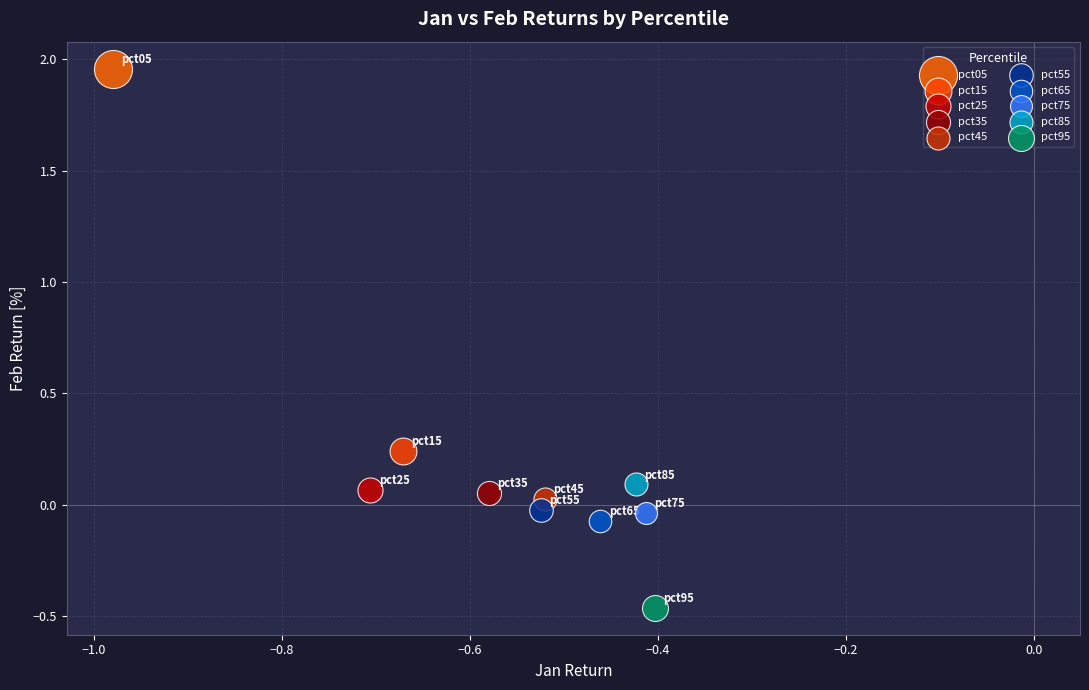

Which series reaches the maximum Y coordinate?

pct05